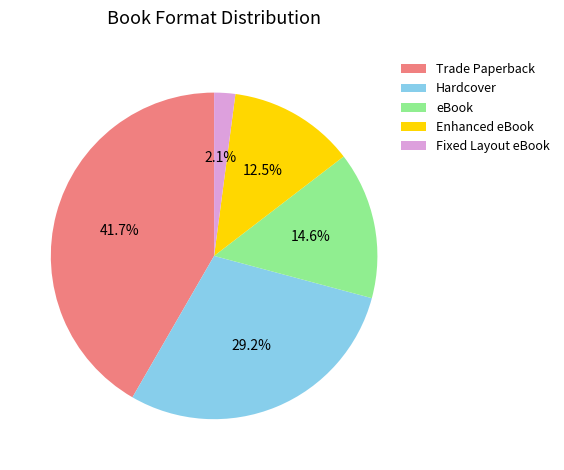

To the nearest percent, what percentage of the pie is Trade Paperback?

42%